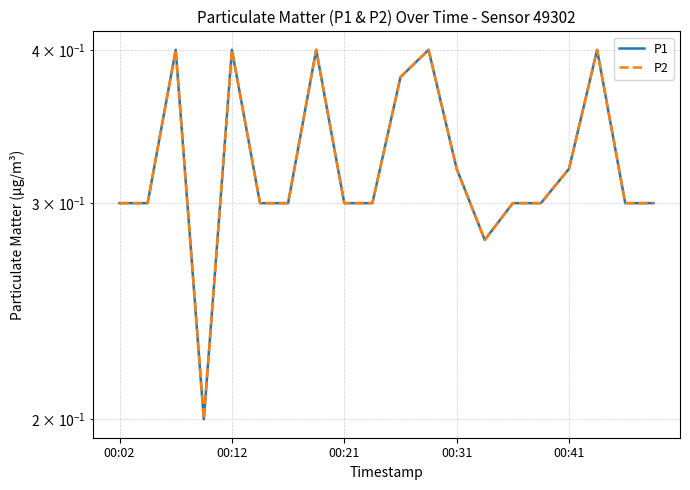

Is it true that P2 equals 0.3 at 00:21?

False